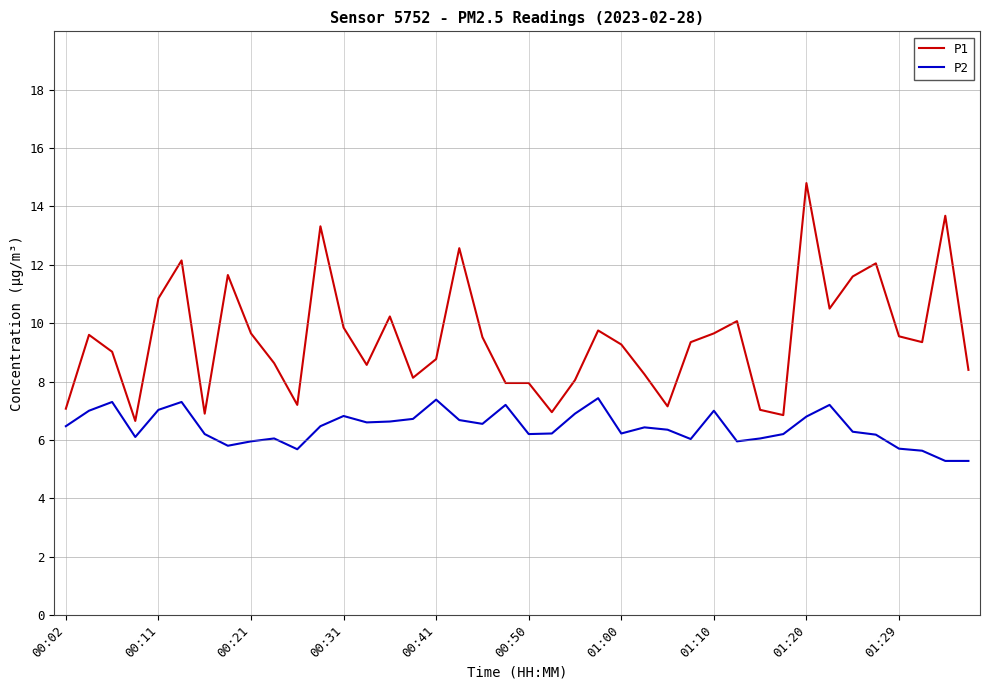

Rank the series by their average value, from highest to lowest.

P1, P2